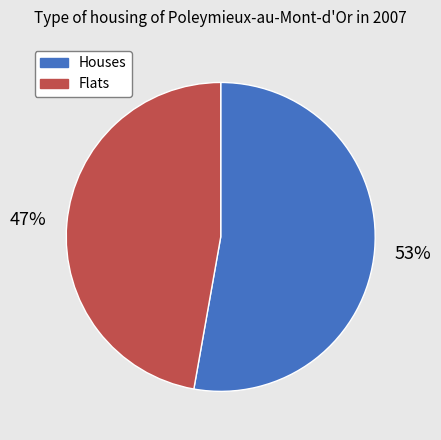

To the nearest percent, what is the average slice percentage?

50%